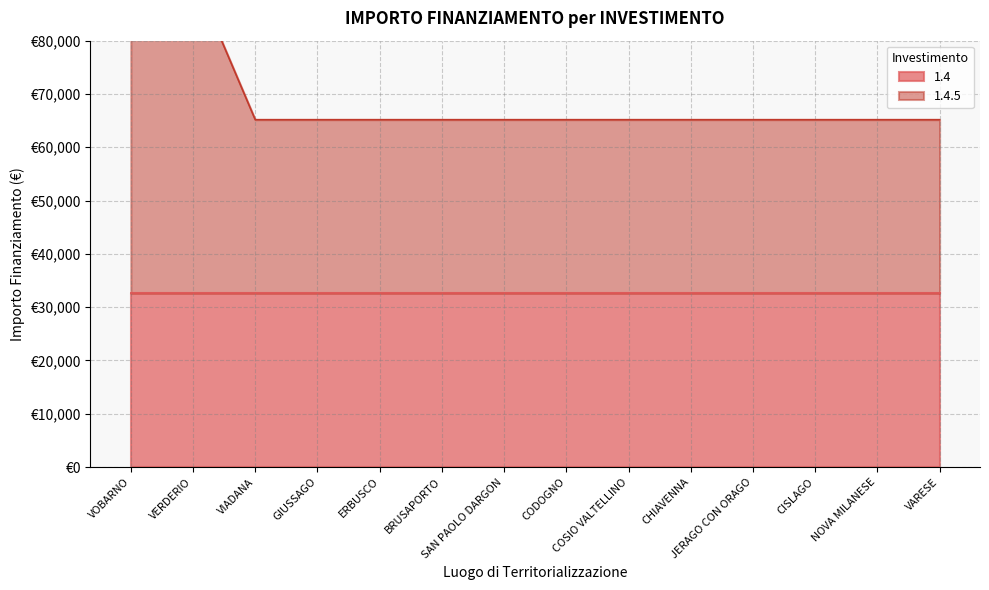

What is the sum of all values?

967246